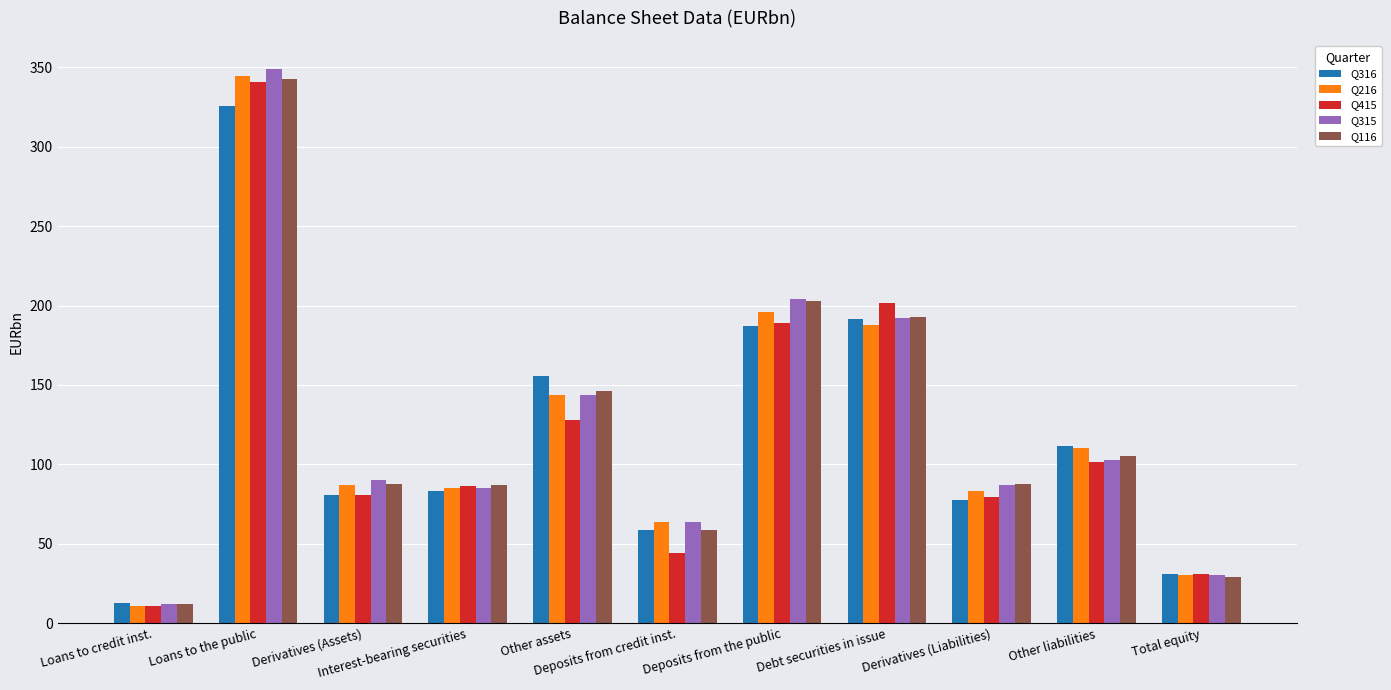

What is the difference between the Q216 values at Derivatives (Assets) and Loans to credit inst.?

76.7